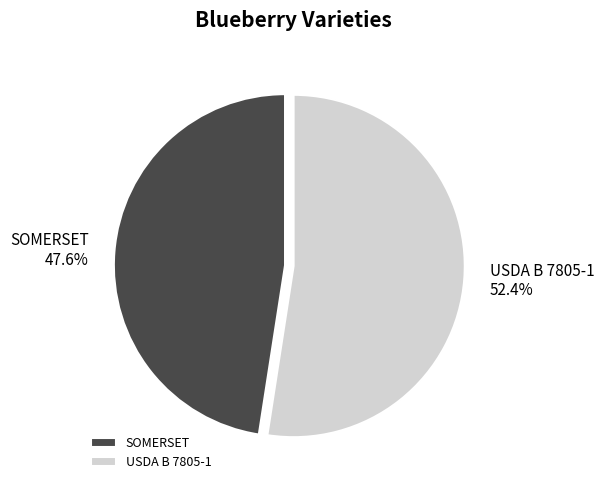

Do SOMERSET and USDA B 7805-1 together represent more than half of the pie?

Yes